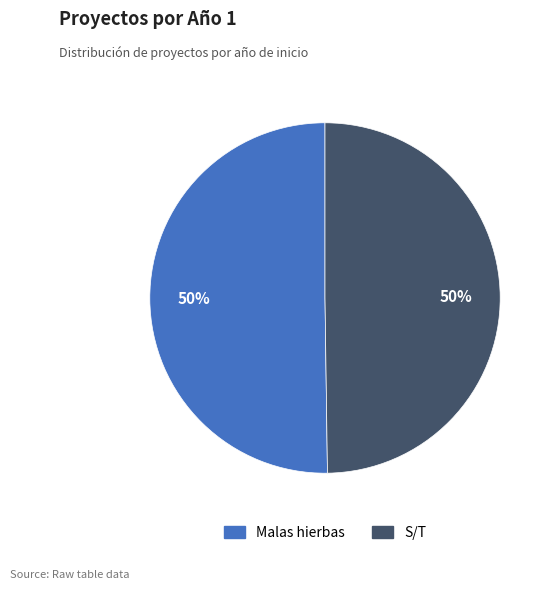

Is the sum of S/T and Malas hierbas greater than half?

Yes